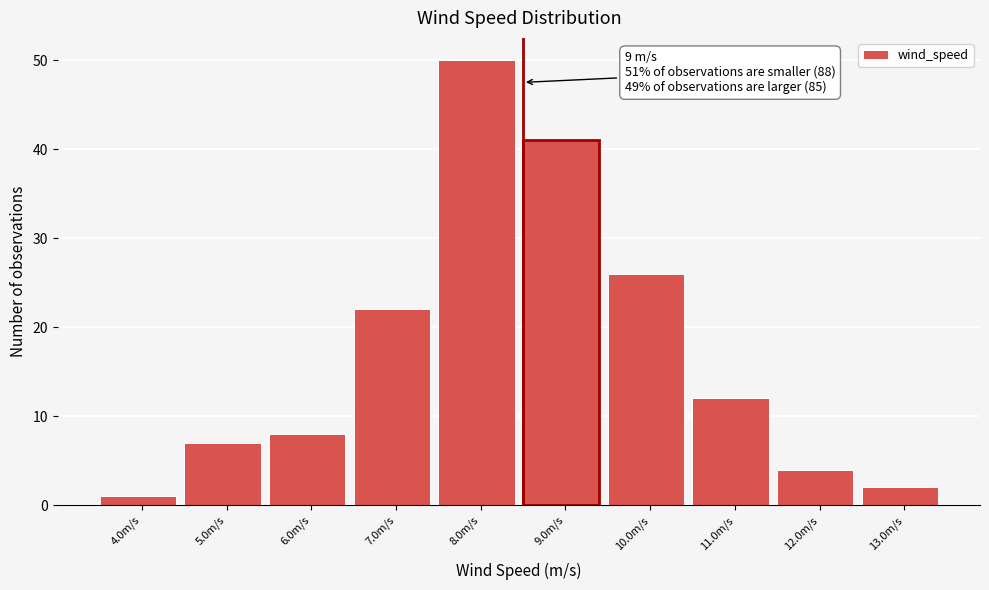

Reading left to right, list all the values displayed in this chart.

4.0m/s=1	5.0m/s=7	6.0m/s=8	7.0m/s=22	8.0m/s=50	9.0m/s=41	10.0m/s=26	11.0m/s=12	12.0m/s=4	13.0m/s=2